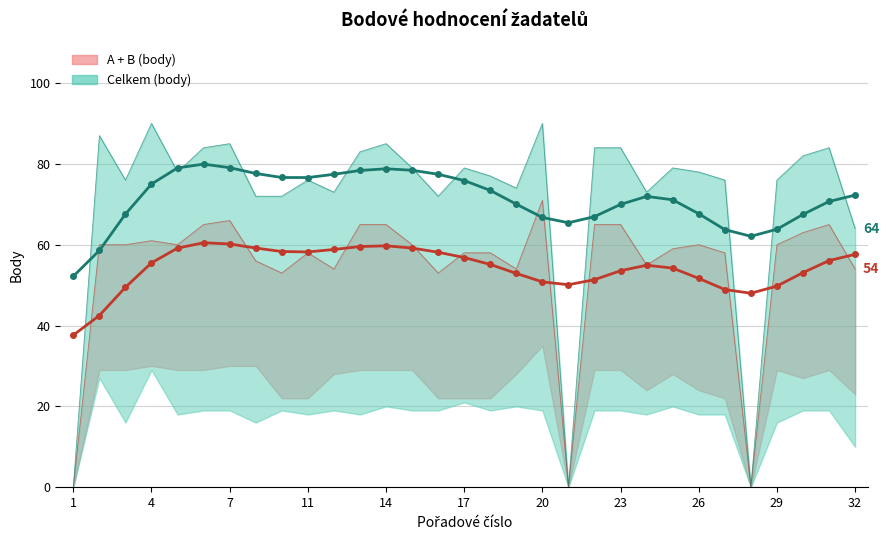

How many interior local valleys does the Celkem (smooth) series have?

3